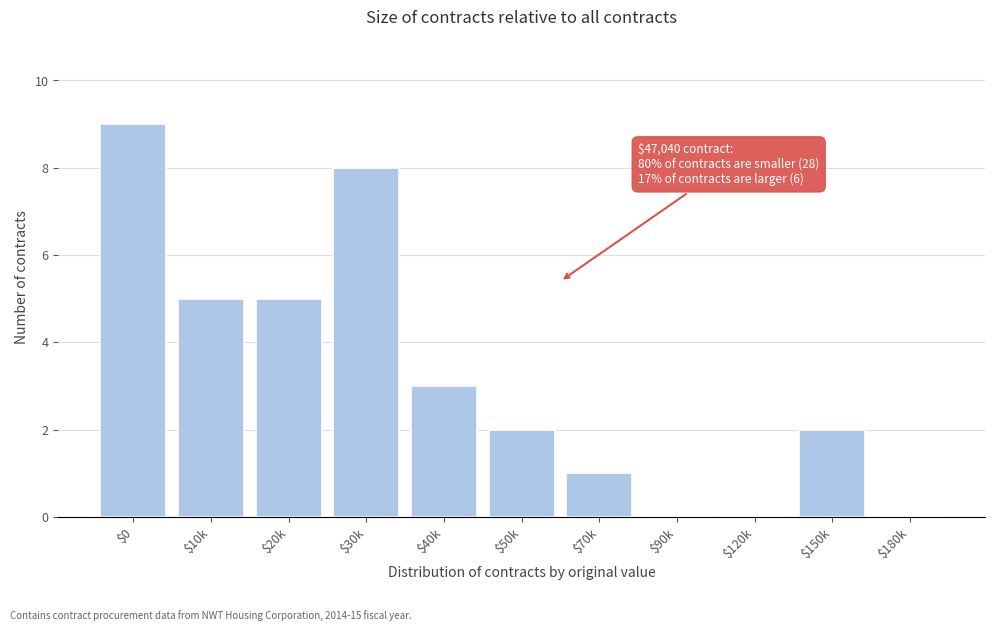

True or false: the data shows 3 at $40k.

True